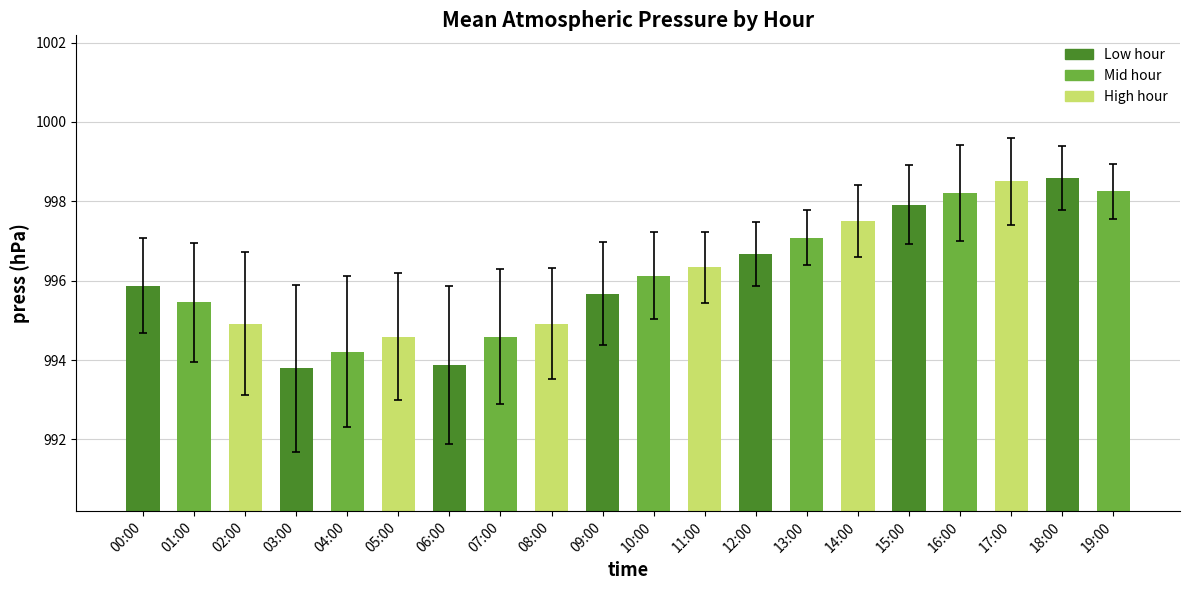

Is it true that the value at 08:00 is 994.9?

True